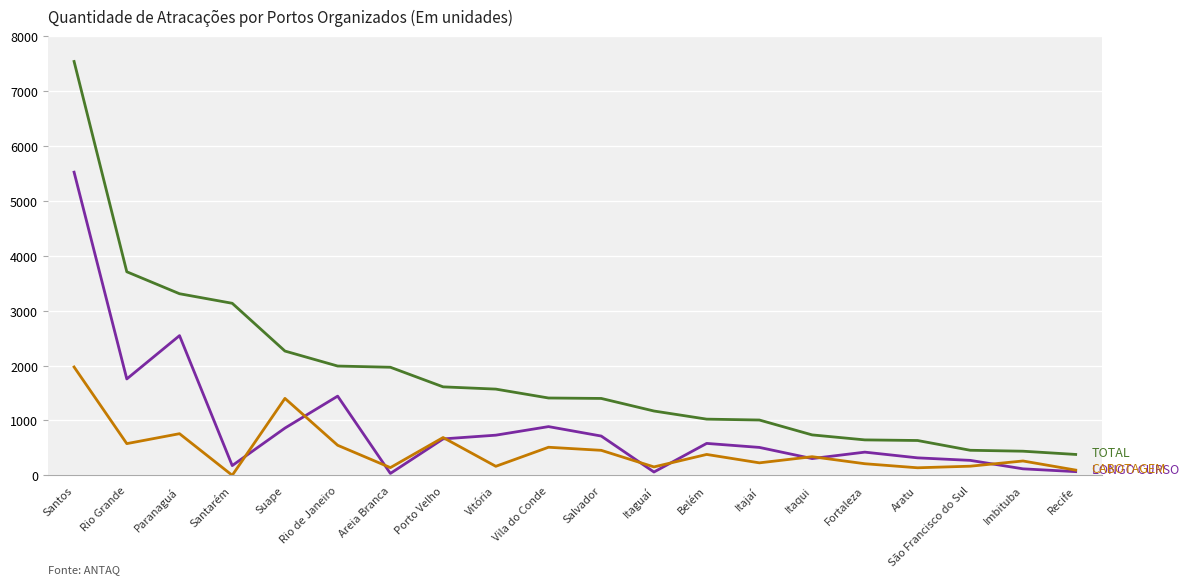

How many categories are shown in the chart?

20